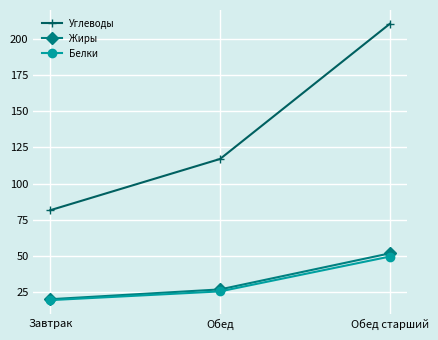

What is the sum of all Жиры values?

98.5